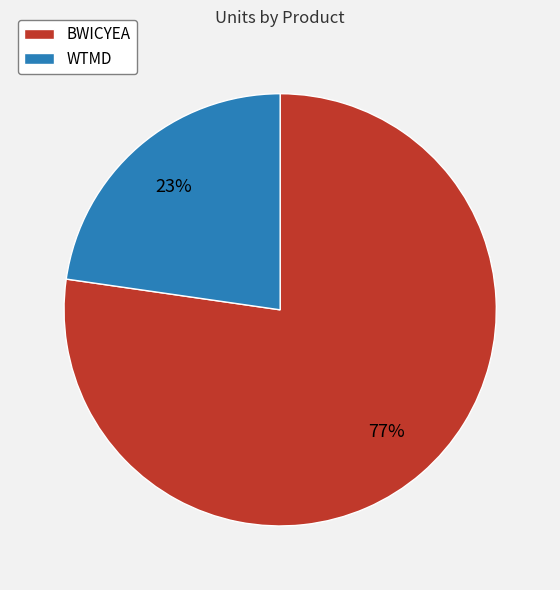

The BWICYEA slice represents 77% of the pie. True or false?

True